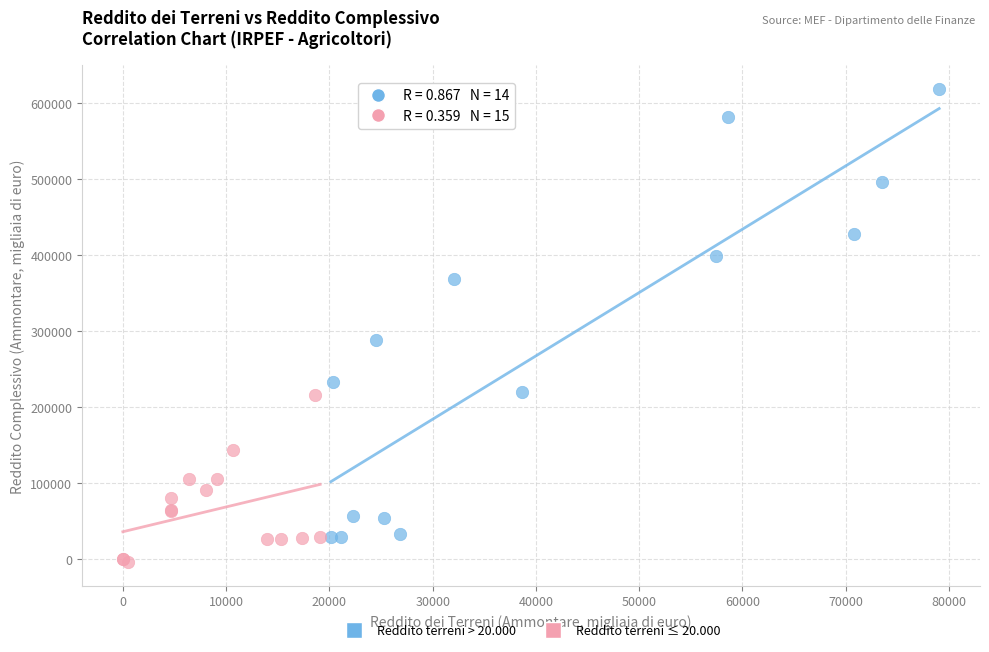

Which series reaches the maximum Y coordinate?

Reddito terreni > 20.000